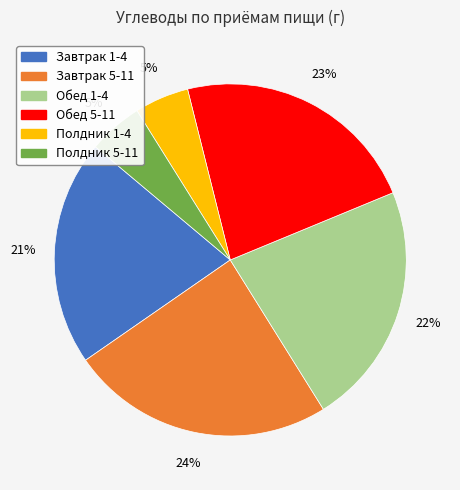

How many segments does this pie chart have?

6